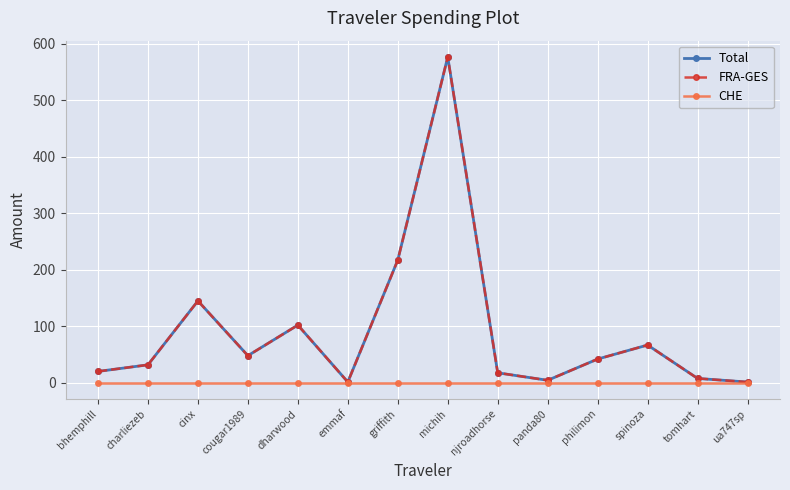

Is this an area chart (filled region under the line)?

No